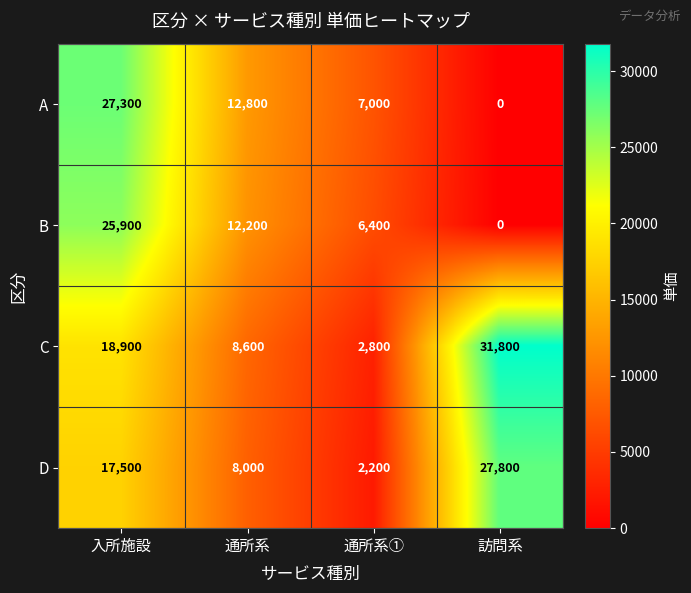

How many positive values does the A series have?

3